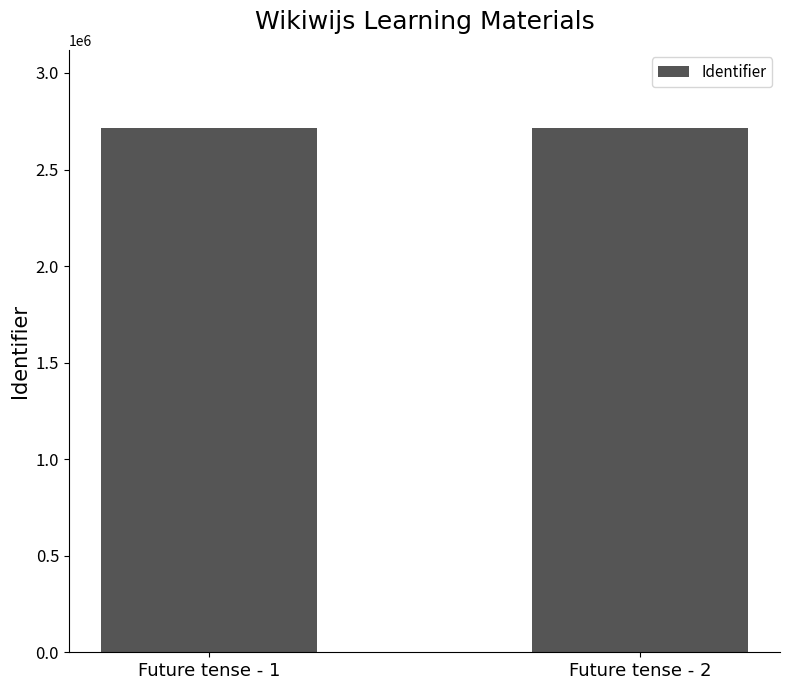

What is the ratio of the value at Future tense - 1 to the value at Future tense - 2?

1.0